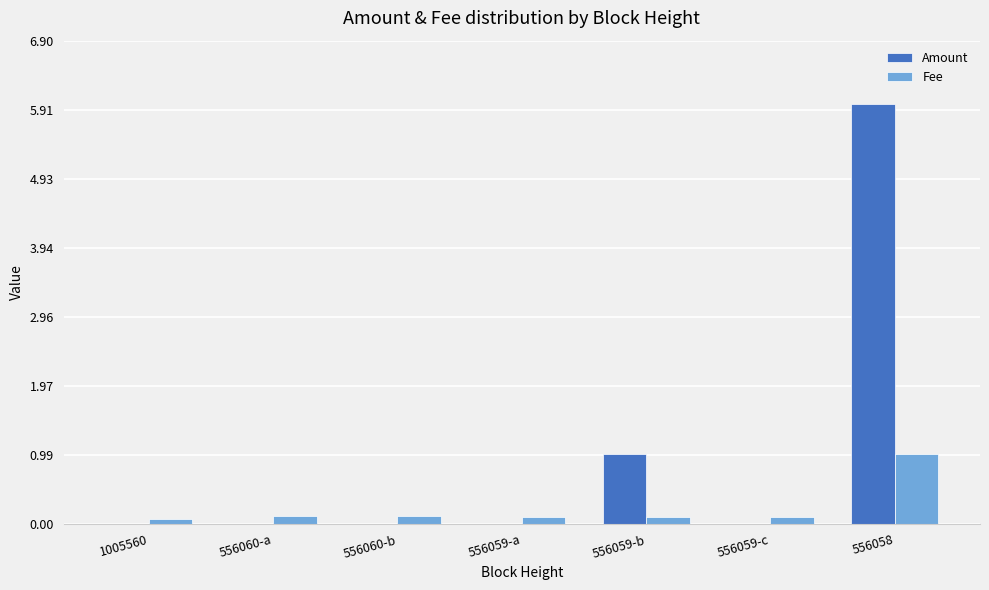

Is the value of Amount at 1005560 greater than the value of Fee at 1005560?

No